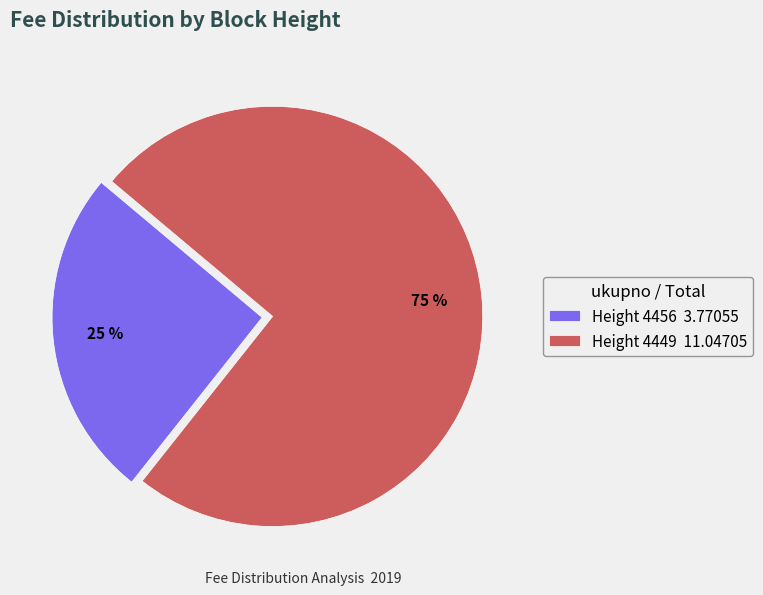

Combined, do Height 4449 11.04705 and Height 4456 3.77055 account for over 50%?

Yes